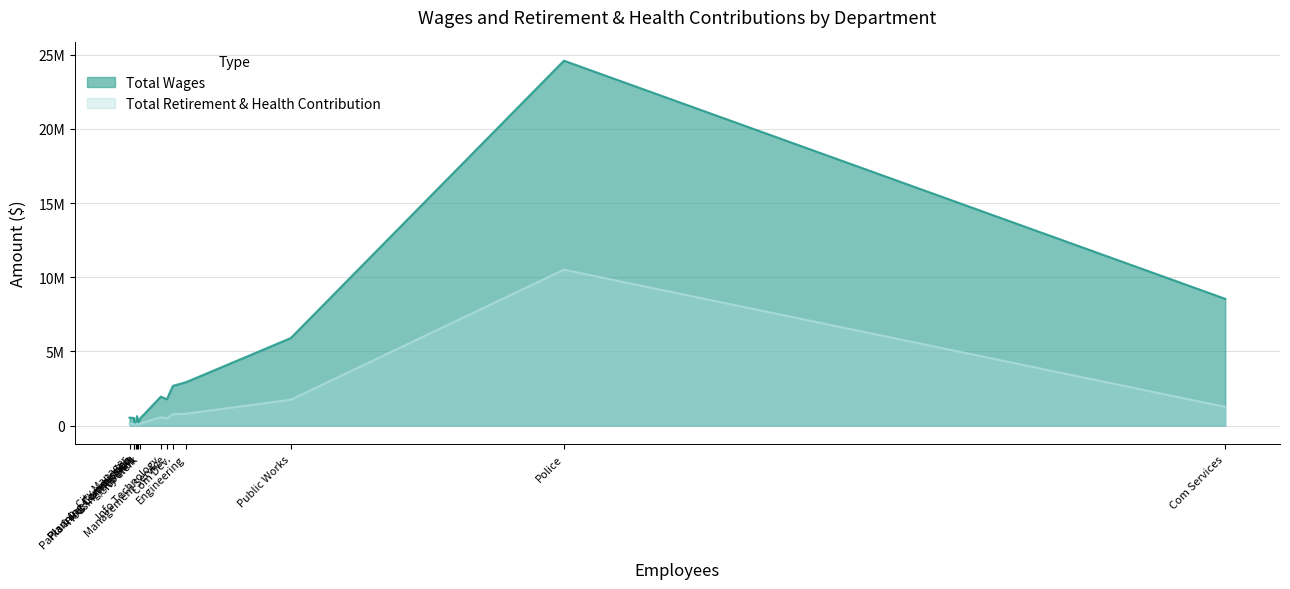

Rank the series by their average value, from lowest to highest.

Total Retirement & Health Contribution, Total Wages